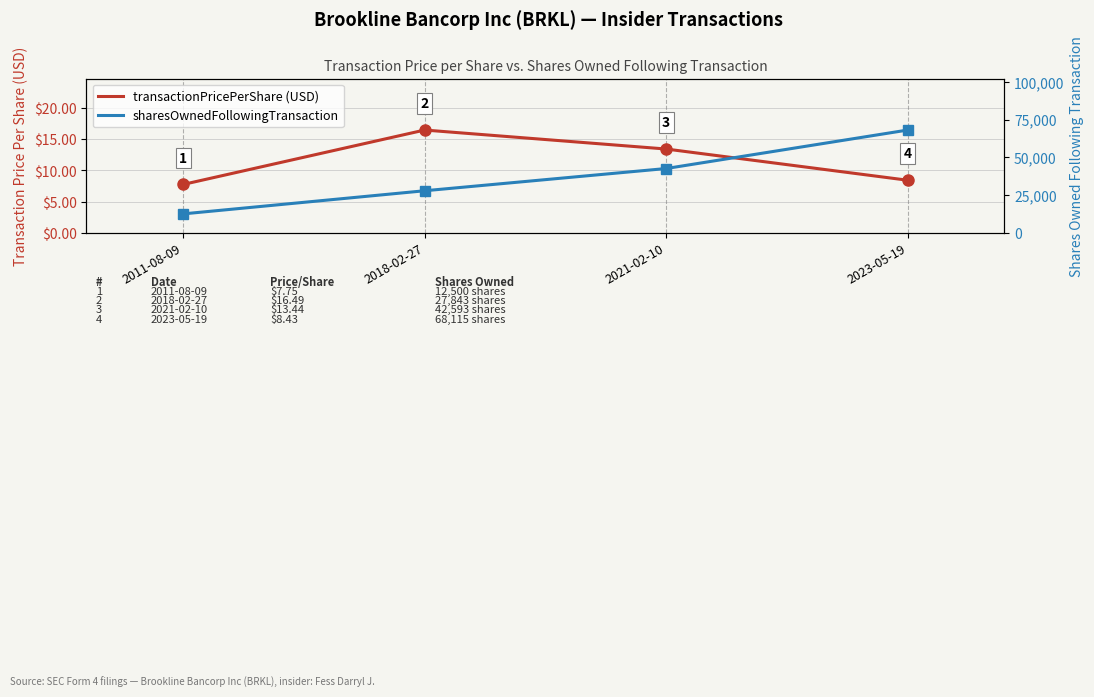

What is the approximate value of transactionPricePerShare (USD) at 2023-05-19?

8.4